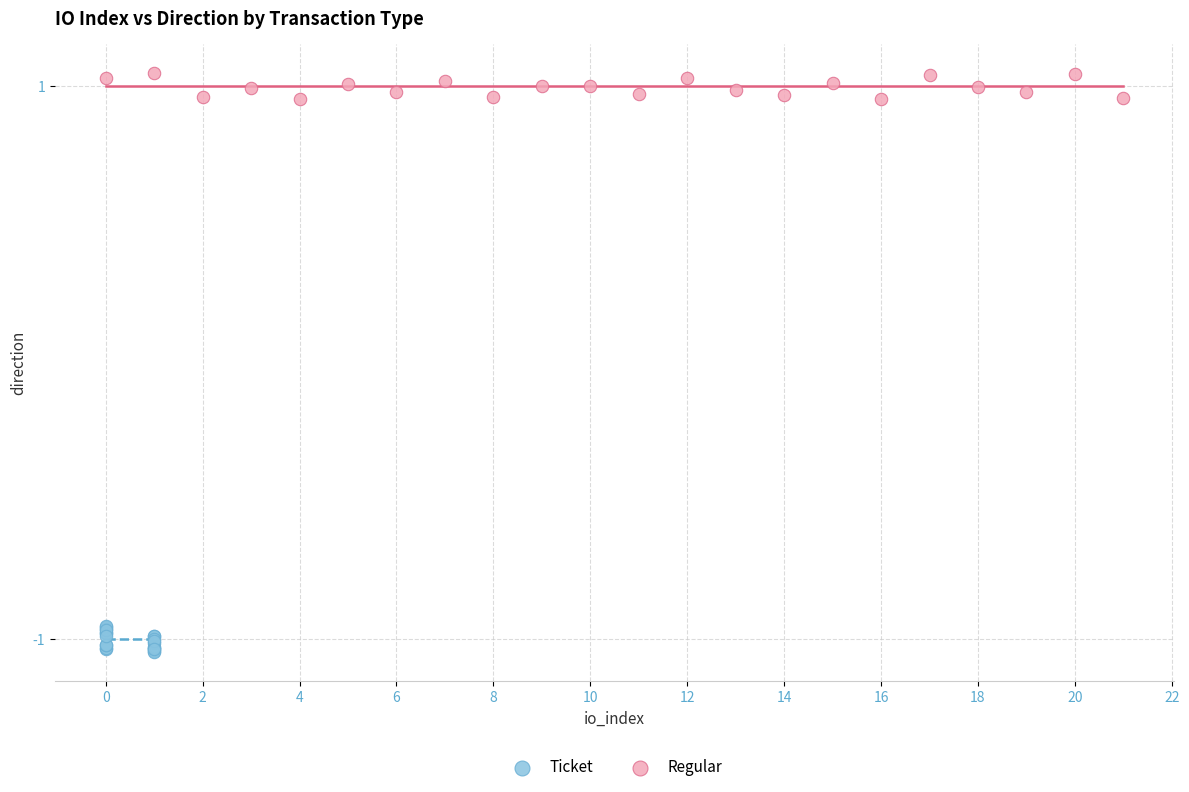

Which series reaches the maximum Y coordinate?

Regular